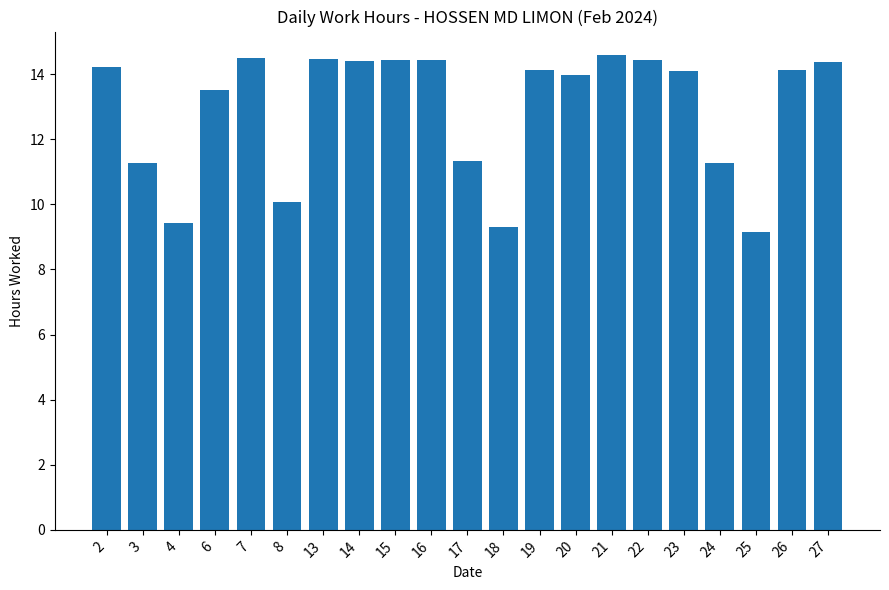

What is the difference between the maximum and second lowest values?

5.3